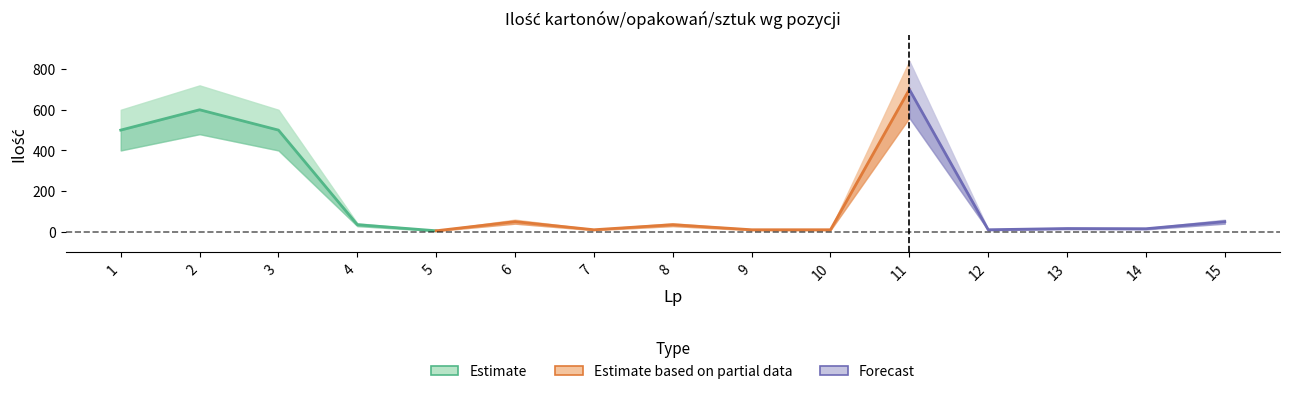

Read the lower_Ilość kartonów/opakowań/sztuk value at 4.

28